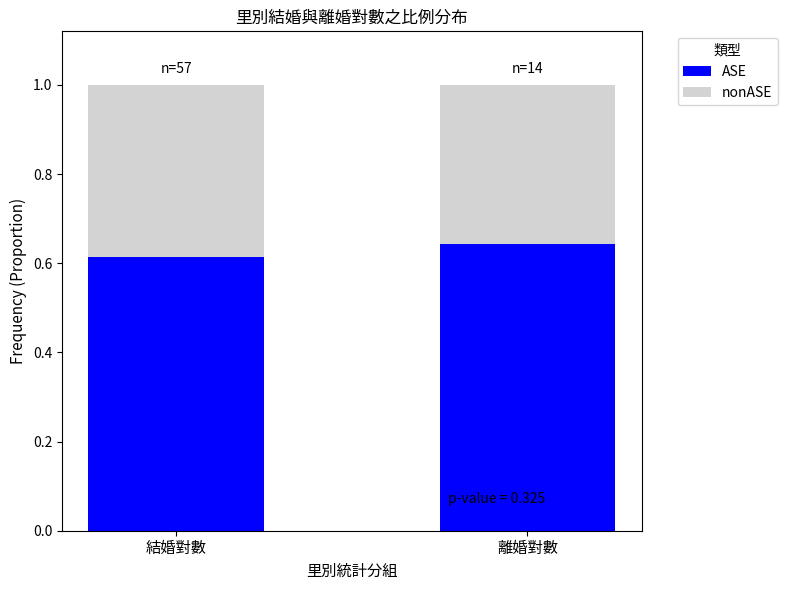

The value of ASE at 結婚對數 is 1.0. True or false?

False